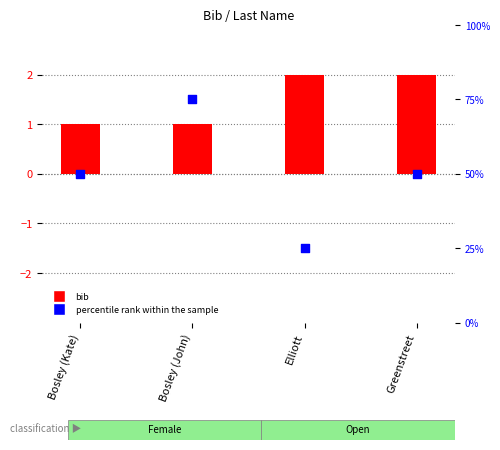

At which category is the sum across all series the highest?

Bosley (John)